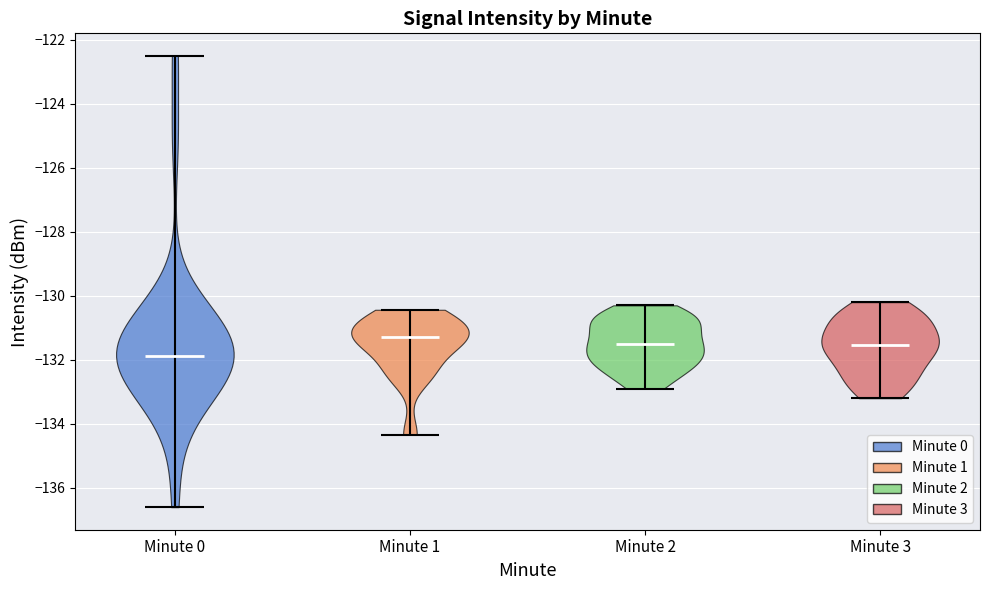

Reading left to right, read every violin against the y-axis: where its median line is, and the lowest and highest points it reaches. The values are not printed on the chart, so give them approximately, as read against the axis.

Minute 0: median line -131.8, lowest point -136.6, highest point -122.6
Minute 1: median line -131.2, lowest point -134.4, highest point -130.4
Minute 2: median line -131.4, lowest point -132.8, highest point -130.2
Minute 3: median line -131.6, lowest point -133.2, highest point -130.2